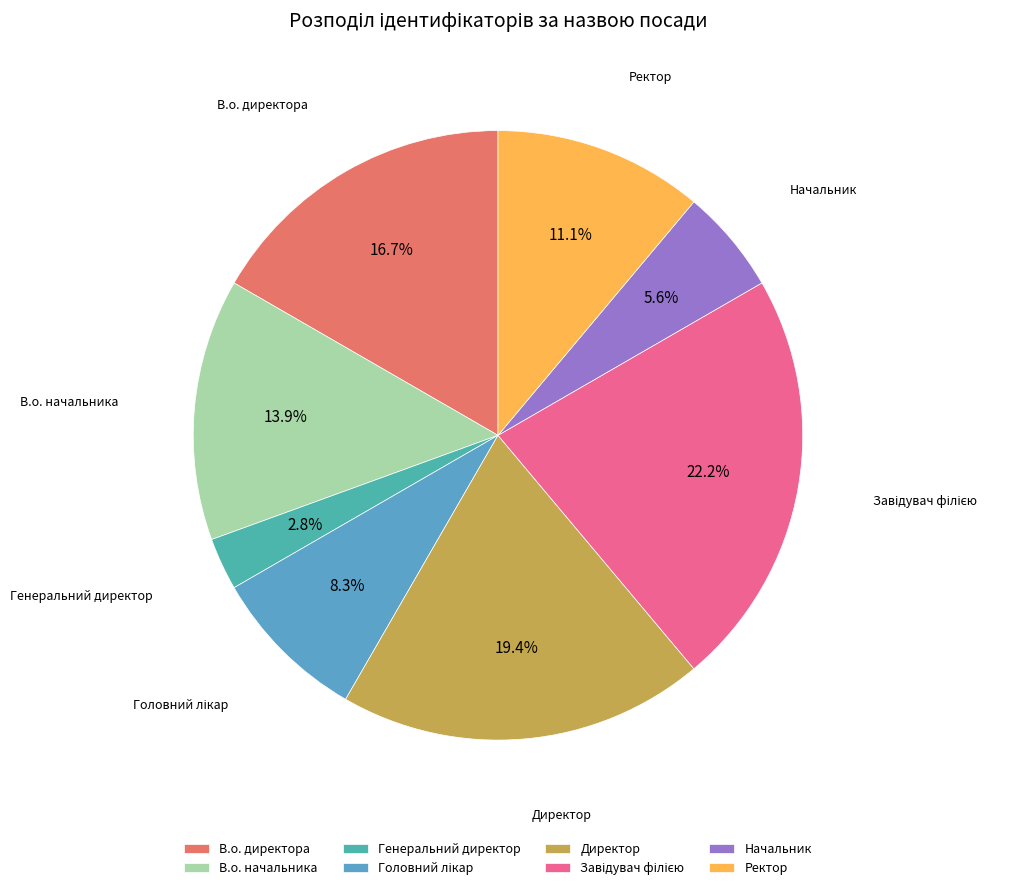

True or false: Директор accounts for 10% of the total.

False